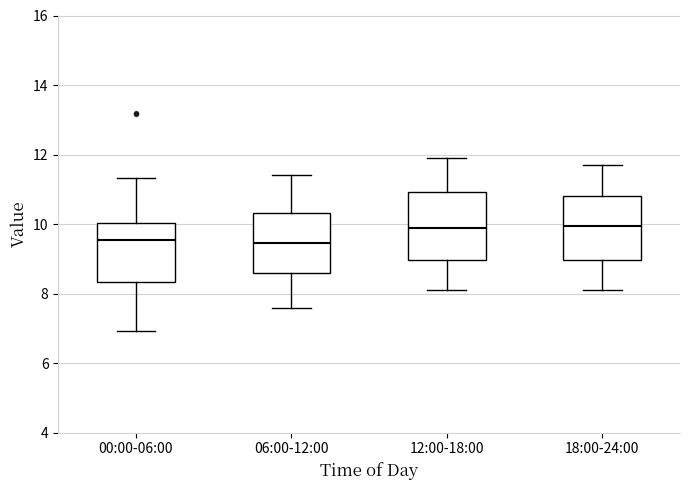

Reading left to right, read every box against the y-axis: the position of its median line, the range the box covers, and the ends of its whiskers. The values are not printed on the chart, so give them approximately, as read against the axis.

00:00-06:00: median 9.6, box 8.4 to 10.0, whiskers 7.0 to 11.4
06:00-12:00: median 9.4, box 8.6 to 10.4, whiskers 7.6 to 11.4
12:00-18:00: median 10.0, box 9.0 to 11.0, whiskers 8.2 to 12.0
18:00-24:00: median 10.0, box 9.0 to 10.8, whiskers 8.2 to 11.8